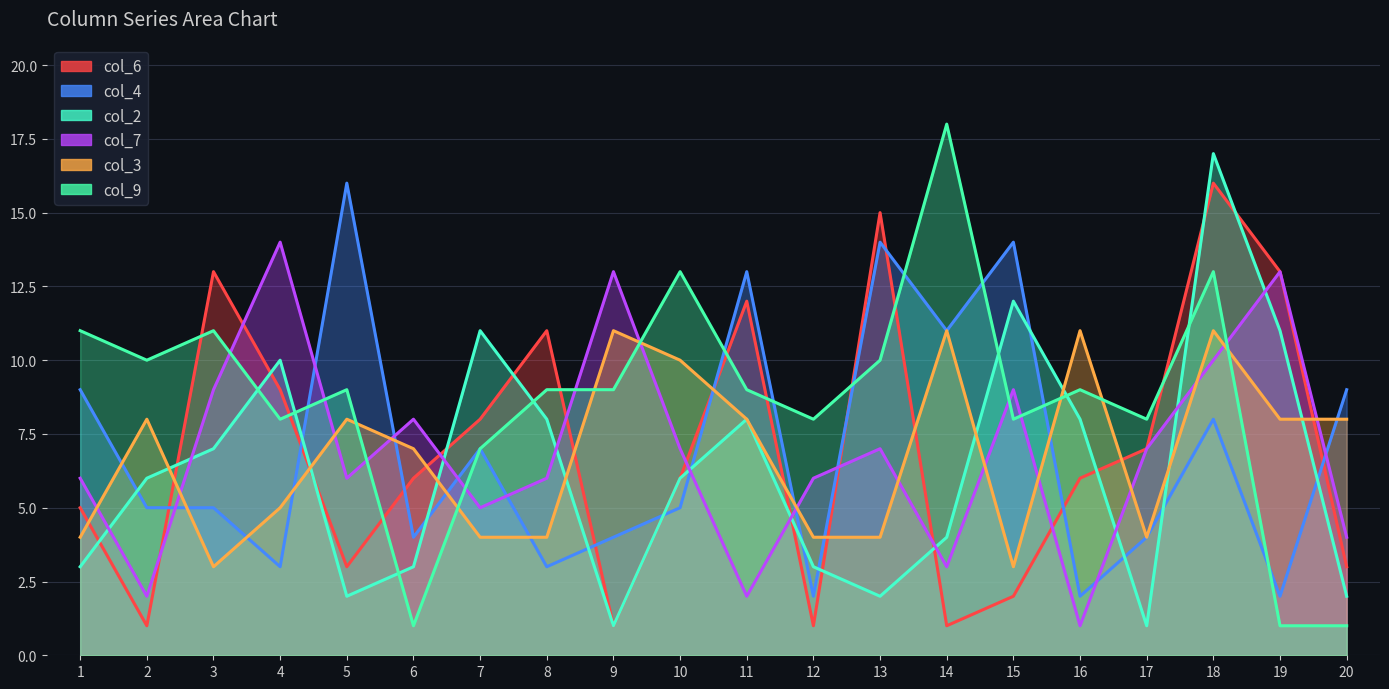

What is the difference between the maximum and minimum values in the col_2 series?

16